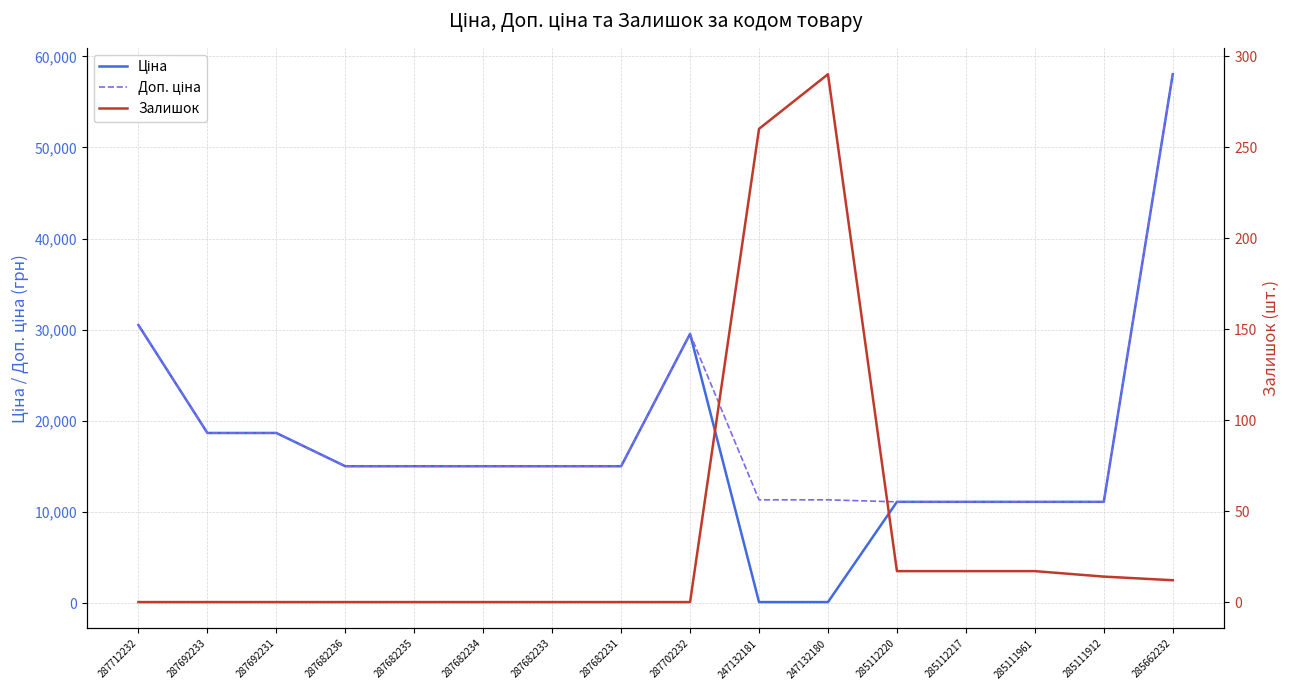

Between 285111961 and 285111912, which series saw the biggest shift?

Залишок